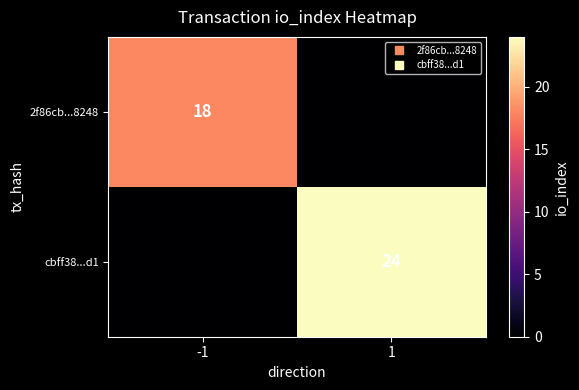

What is the spread (max minus min) of values at -1?

18